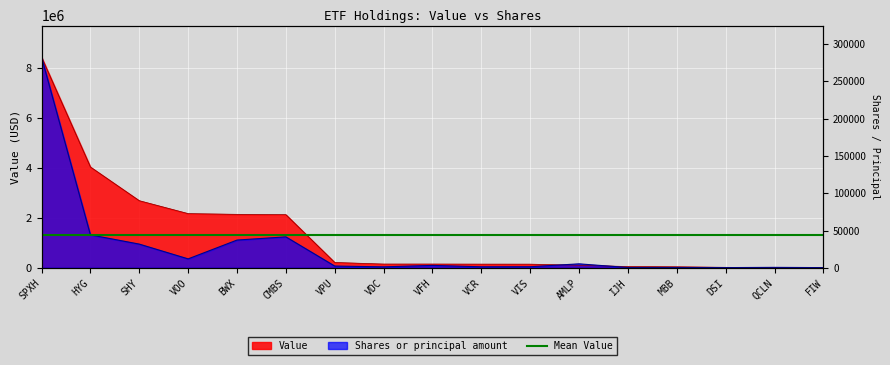

True or false: Value has more than 1 points higher than both neighbors.

False